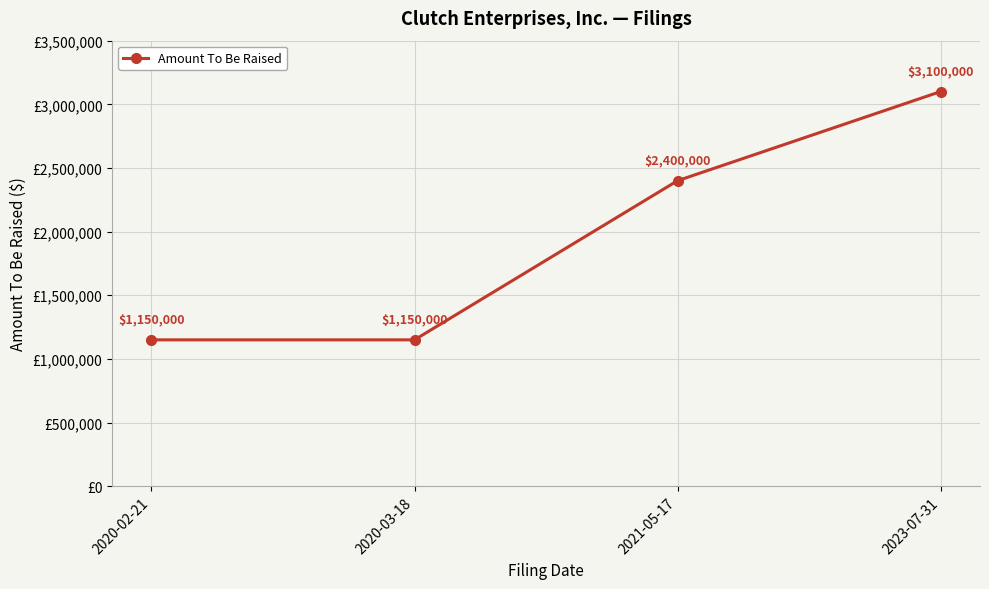

What is the average value?

1950000